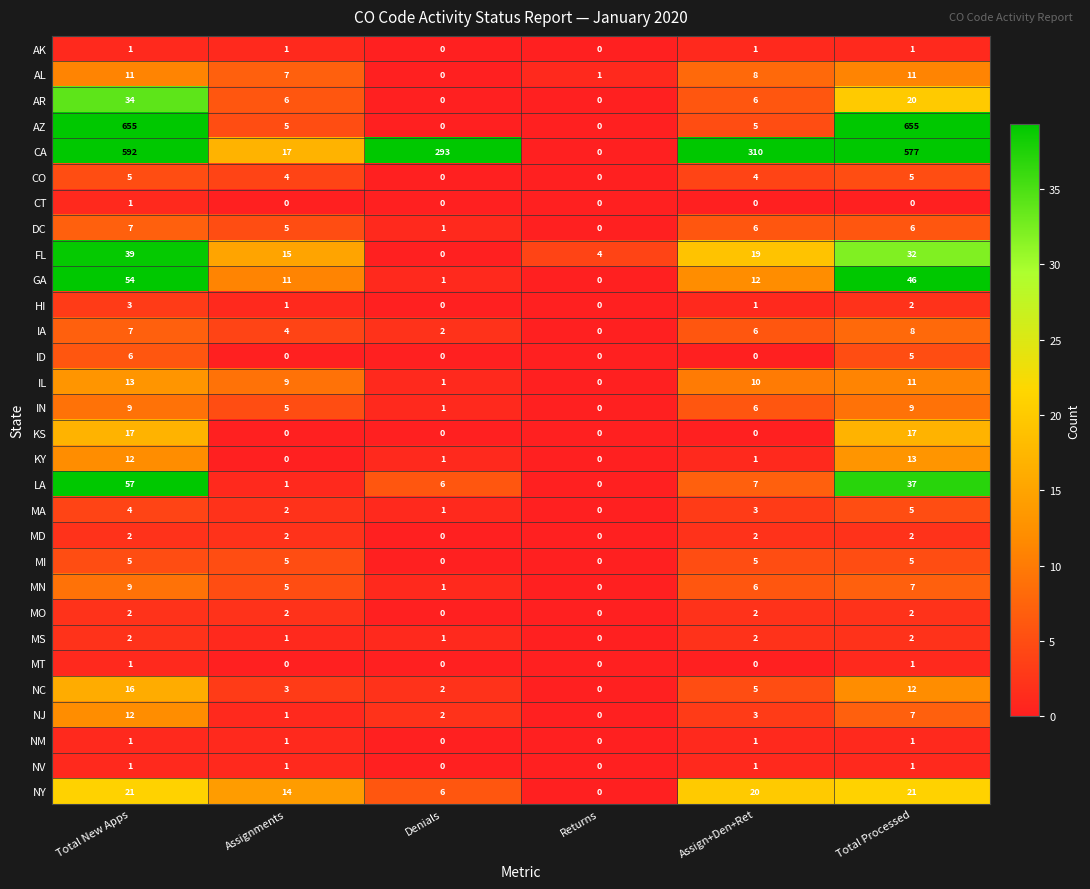

True or false: AL has a value of 3 at Total Processed.

False